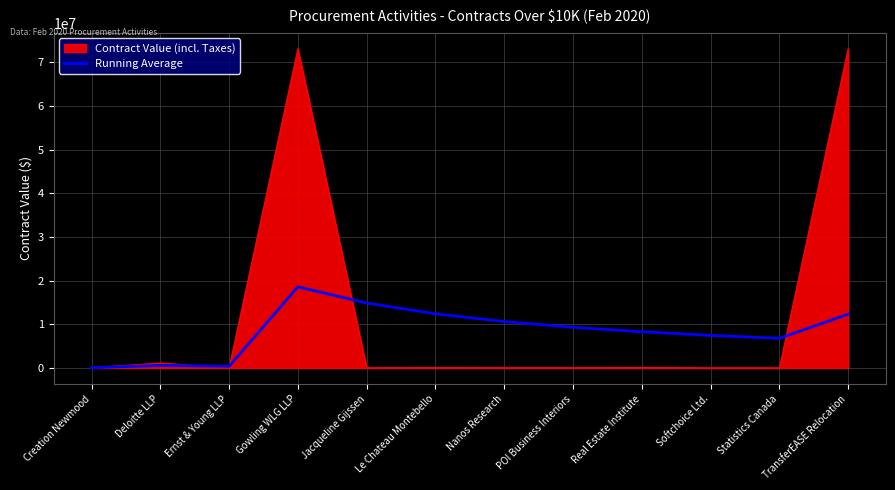

Rank the series at Jacqueline Gijssen from highest to lowest value.

Running Average, Contract Value (incl. Taxes)